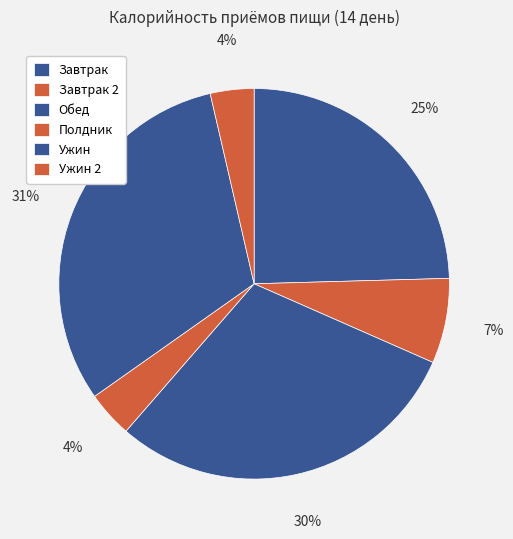

True or false: Полдник accounts for 11% of the total.

False